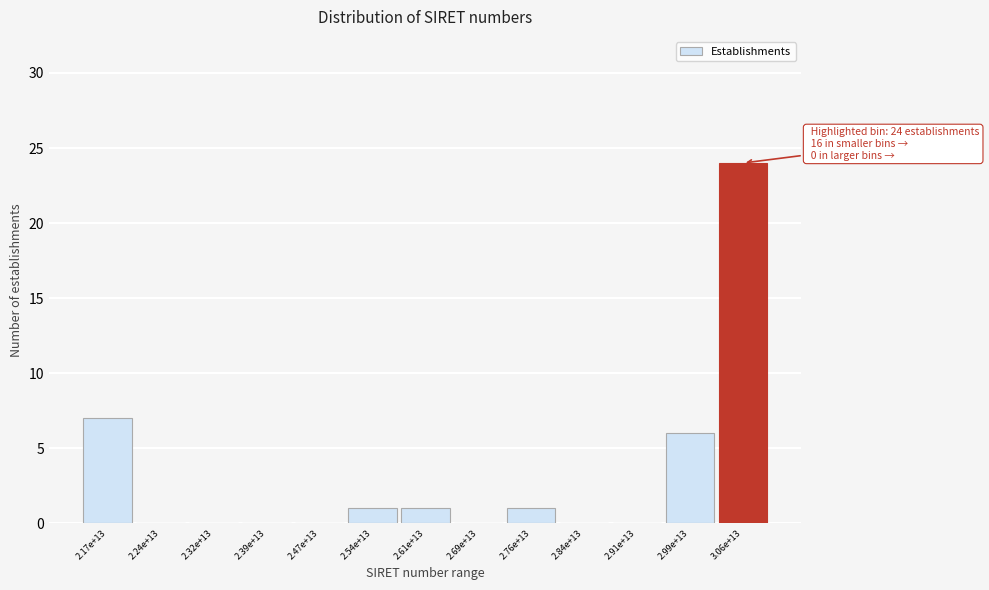

Reading right to left, what are all the values shown in this chart?

3.06e+13=24	2.99e+13=6	2.91e+13=0	2.84e+13=0	2.76e+13=1	2.69e+13=0	2.61e+13=1	2.54e+13=1	2.47e+13=0	2.39e+13=0	2.32e+13=0	2.24e+13=0	2.17e+13=7